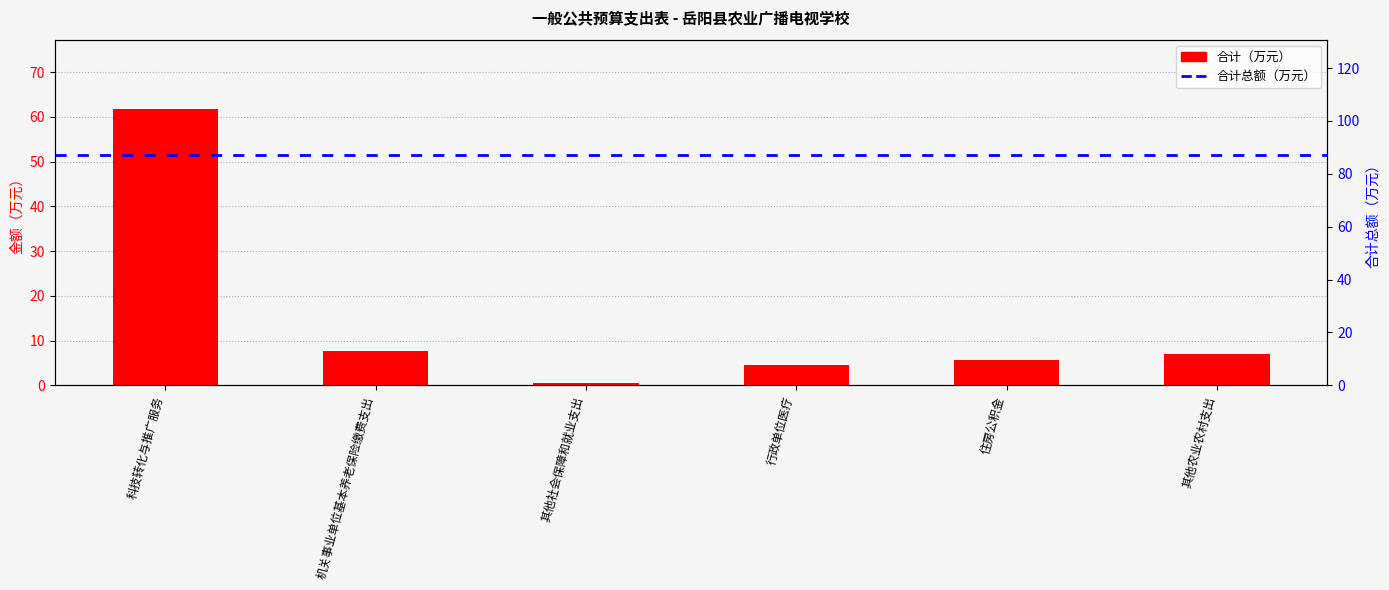

Rank the categories by value from lowest to highest.

其他社会保障和就业支出, 行政单位医疗, 住房公积金, 其他农业农村支出, 机关事业单位基本养老保险缴费支出, 科技转化与推广服务